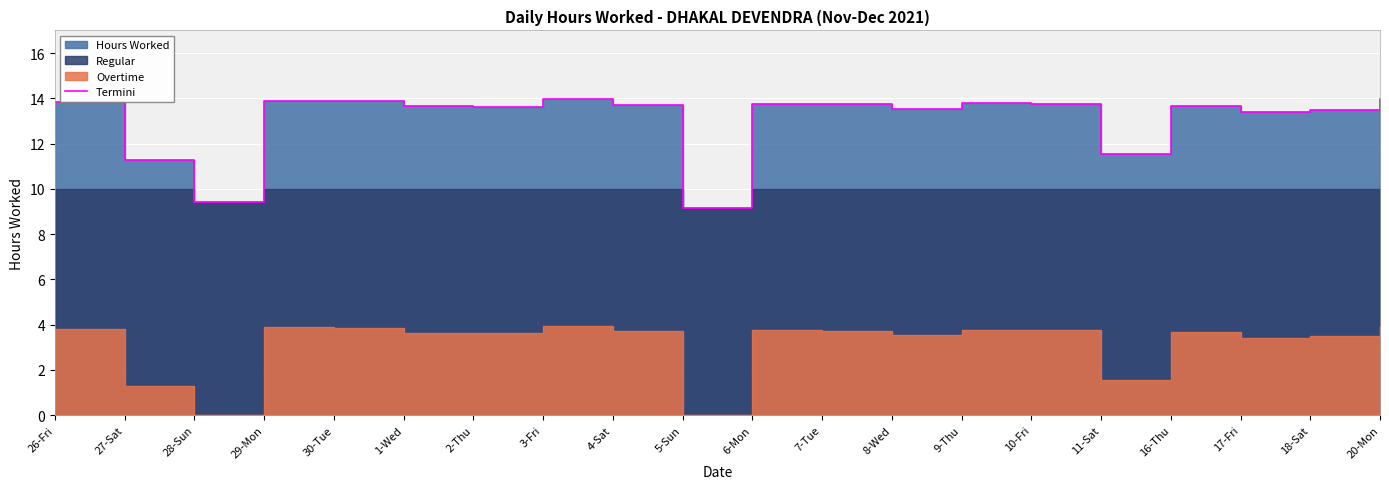

At which category does the chart reach its minimum across all series?

5-Sun